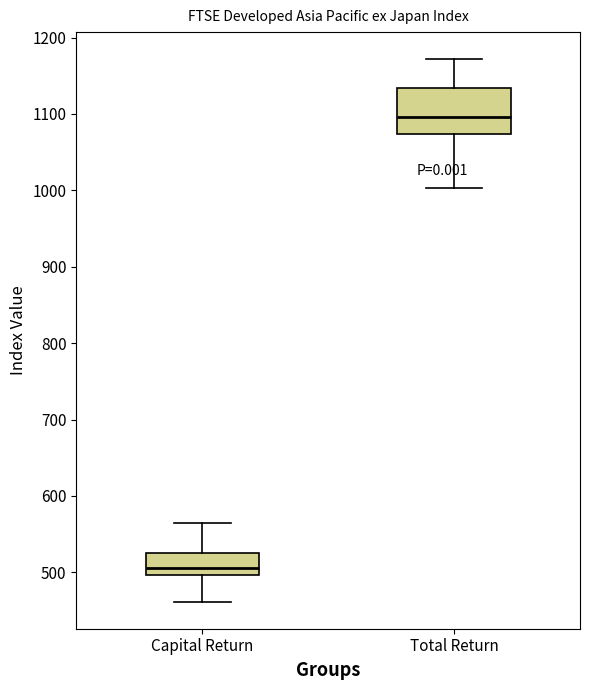

Reading left to right, transcribe this box plot: for each box, give where its median line is, the range the box spans, and where its two whiskers end, as read against the y-axis. The values are not printed on the chart, so give them approximately, as read against the axis.

Capital Return: median 510, box 500 to 530, whiskers 460 to 560
Total Return: median 1100, box 1070 to 1130, whiskers 1000 to 1170